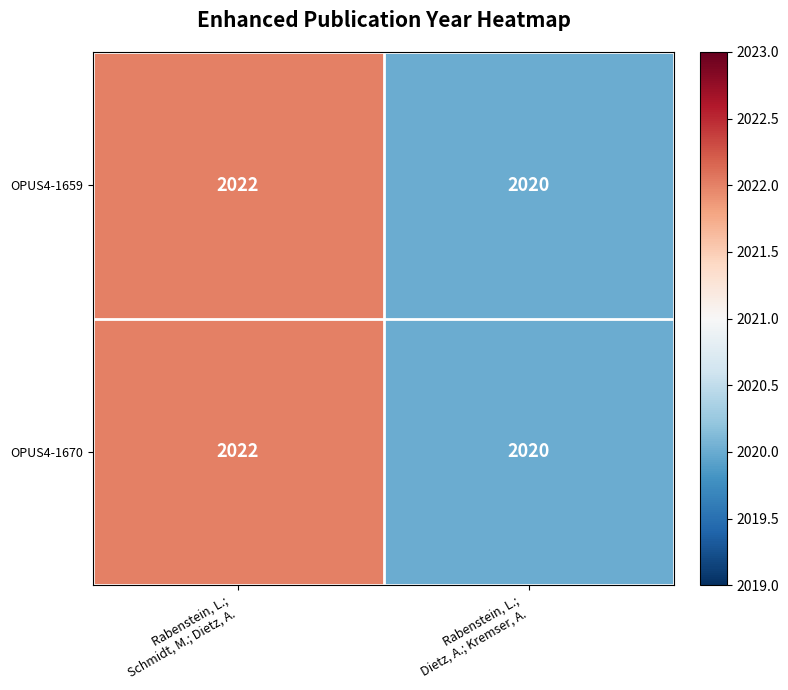

Reading left to right, list all the values displayed in this chart.

OPUS4-1659: 2022	2020
OPUS4-1670: 2022	2020